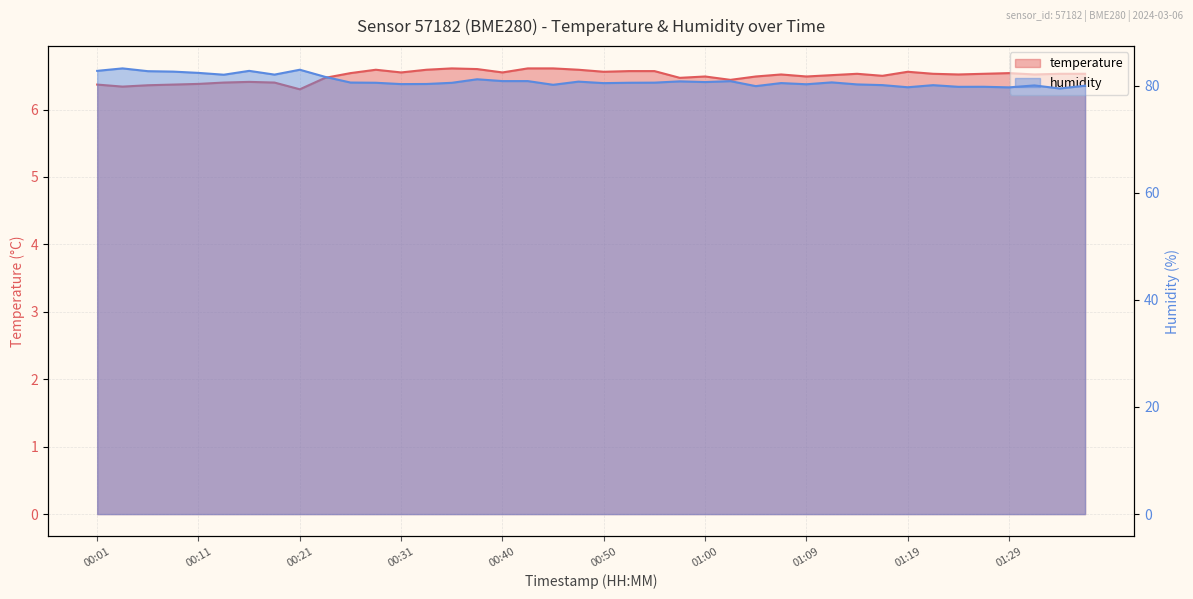

At which category does the chart reach its minimum across all series?

00:21